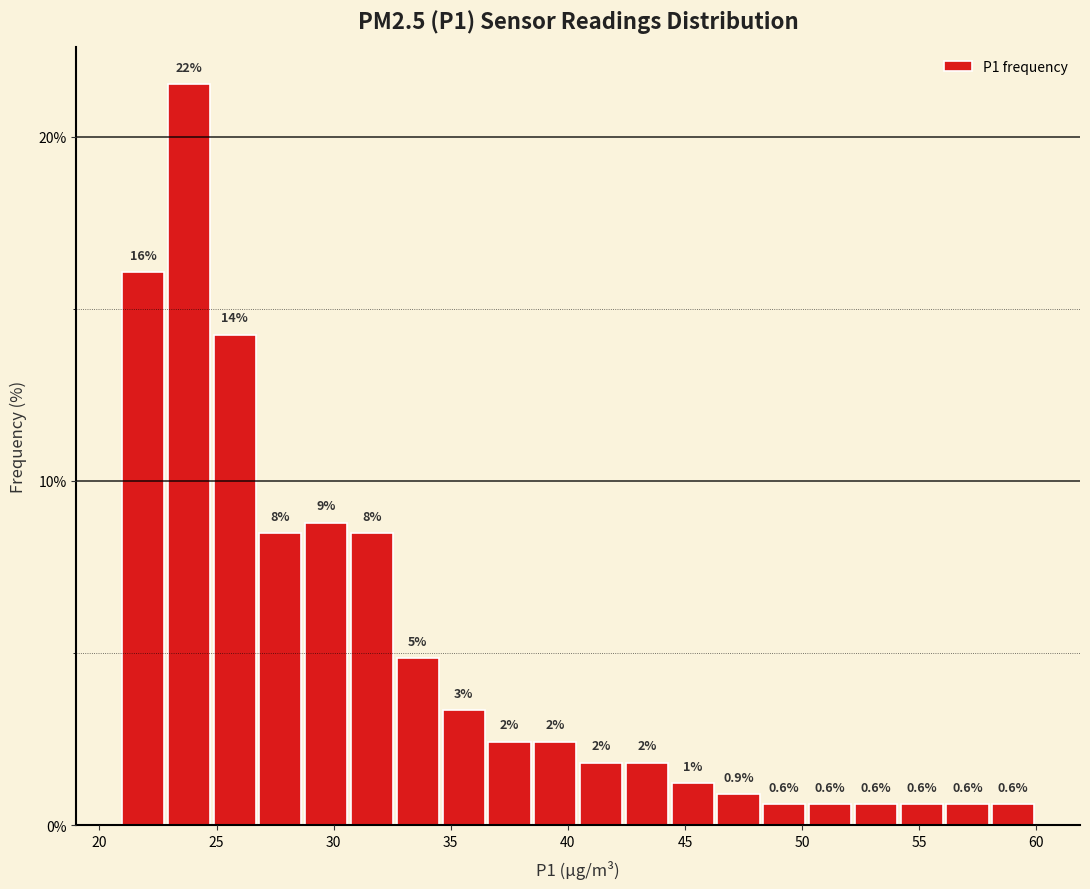

Around what value on the x-axis is the tallest bar? Give the approximate position of its centre, as read against the axis.

24.0